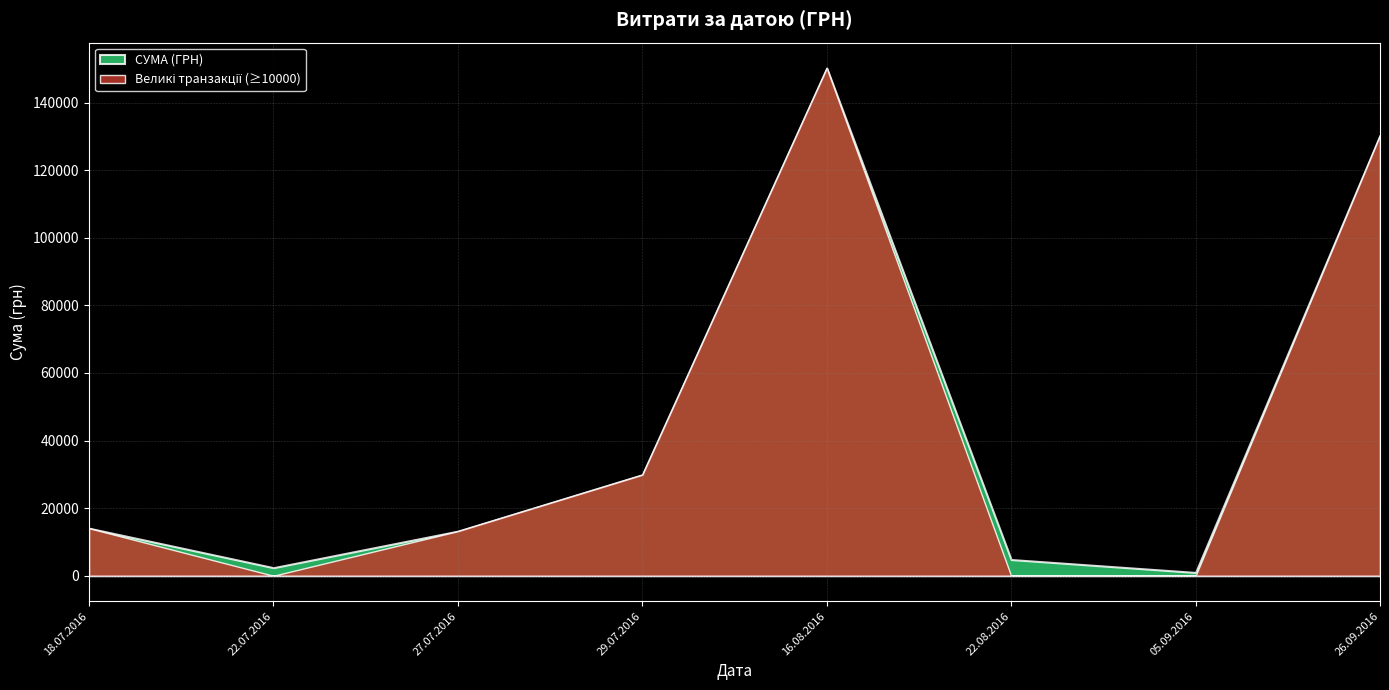

Is it true that the value at 27.07.2016 is 1102.9?

False